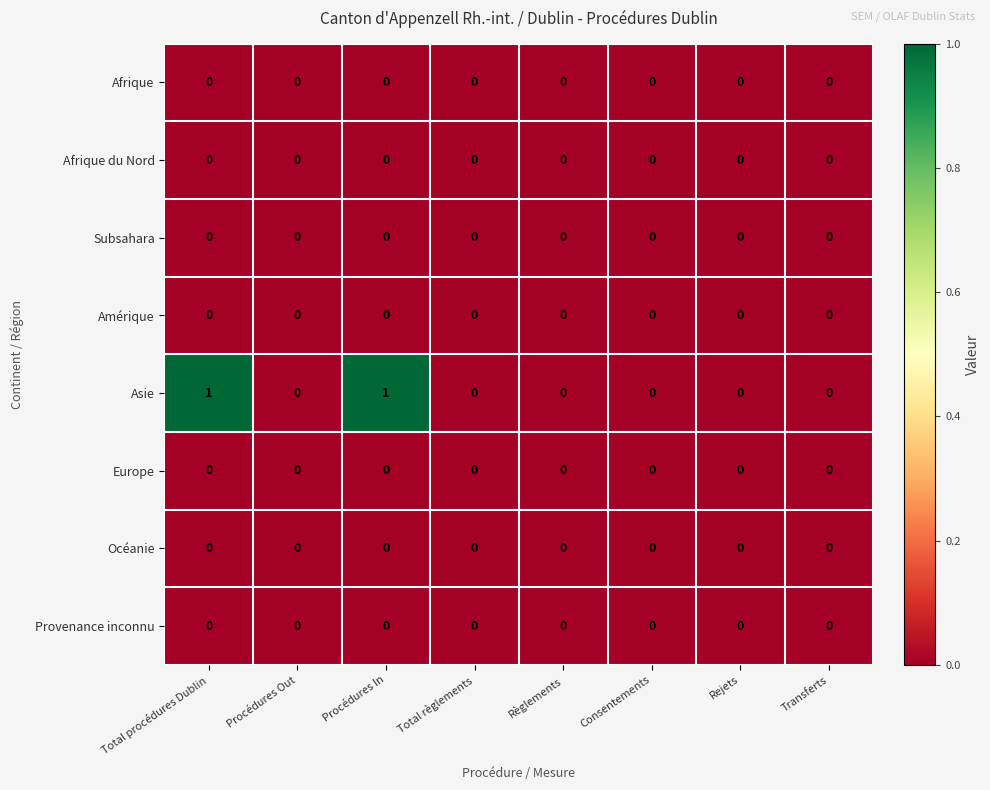

How many Asie values are between 0 and 1?

8